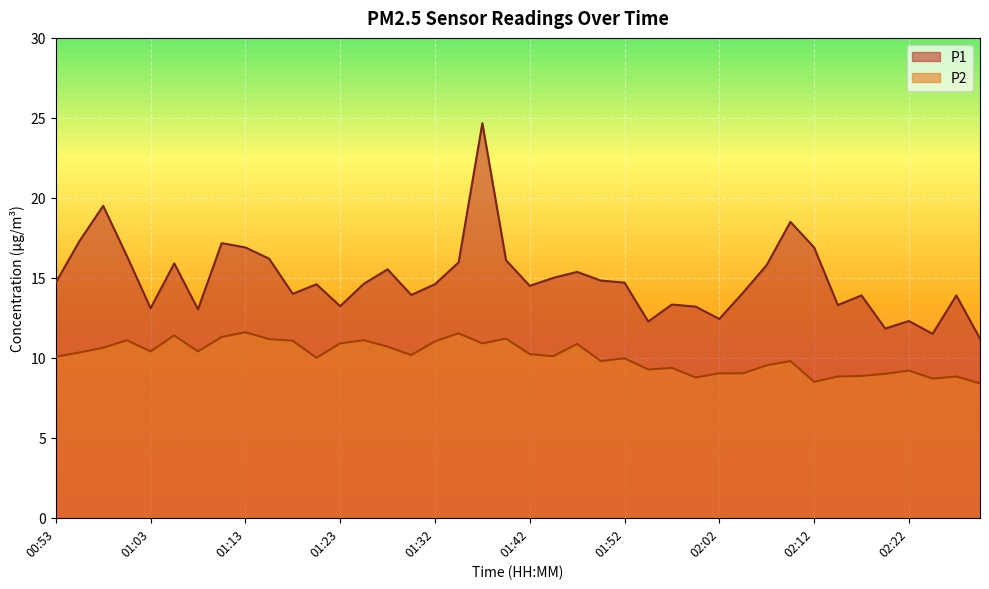

Reading left to right, list all the values displayed in this chart.

P1: 14.7	17.3	19.5	16.4	13.1	15.9	13.0	17.2	16.9	16.2	14.0	14.6	13.2	14.6	15.5	13.9	14.6	16.0	24.7	16.1	14.5	15.0	15.4	14.8	14.7	12.3	13.3	13.2	12.4	14.1	15.8	18.5	16.9	13.3	13.9	11.8	12.3	11.5	13.9	11.2
P2: 10.1	10.3	10.6	11.1	10.4	11.4	10.4	11.3	11.6	11.2	11.1	10.0	10.9	11.1	10.7	10.2	11.0	11.5	10.9	11.2	10.2	10.1	10.9	9.8	10.0	9.3	9.4	8.8	9.0	9.0	9.5	9.8	8.5	8.8	8.9	9.0	9.2	8.7	8.8	8.4